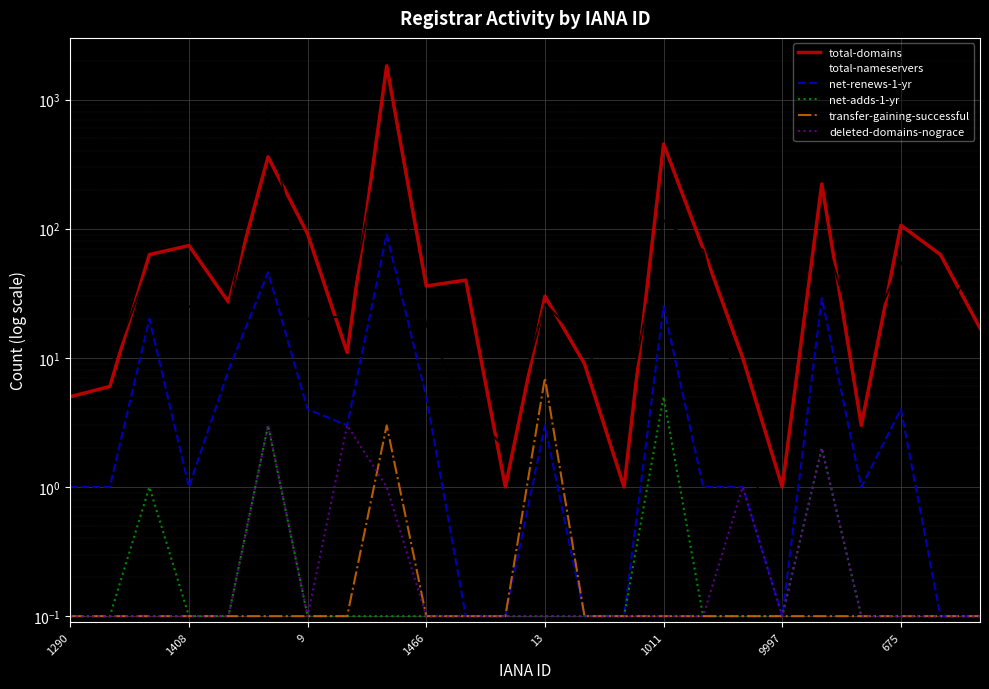

What is the average value of the transfer-gaining-successful series?

0.5